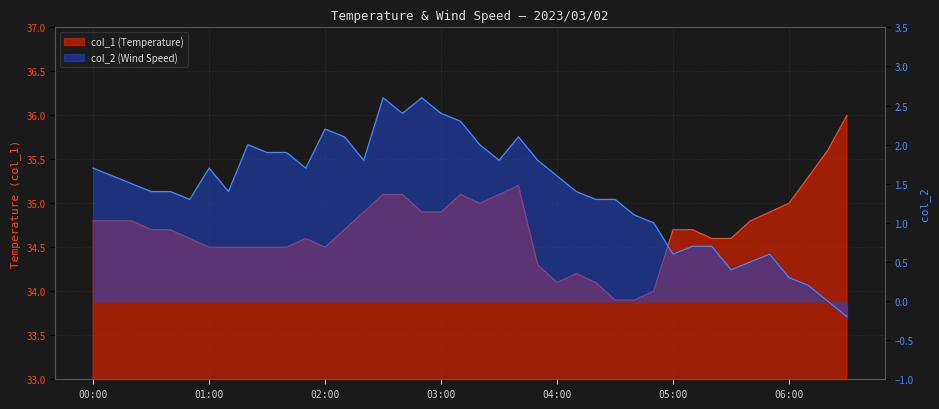

How many distinct data groups are displayed?

2